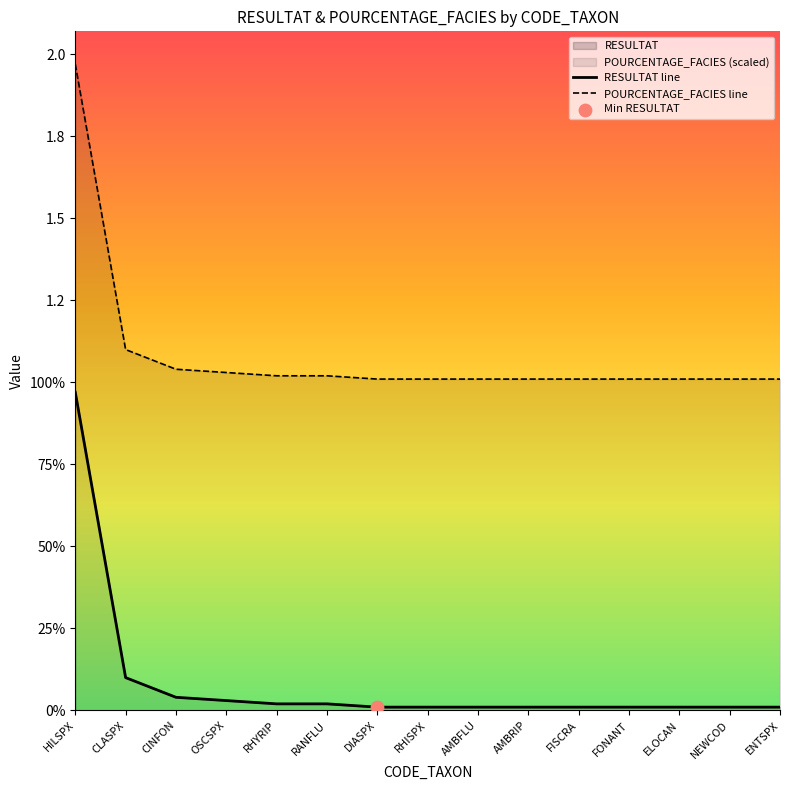

Which series reaches the minimum Y coordinate?

RESULTAT line